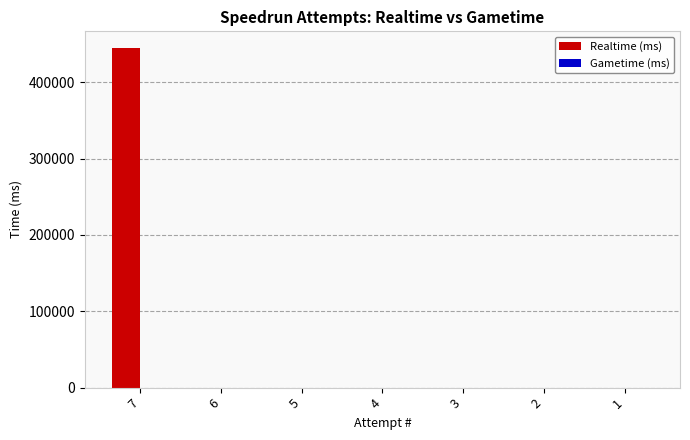

The value at 2 is -254573. True or false?

False